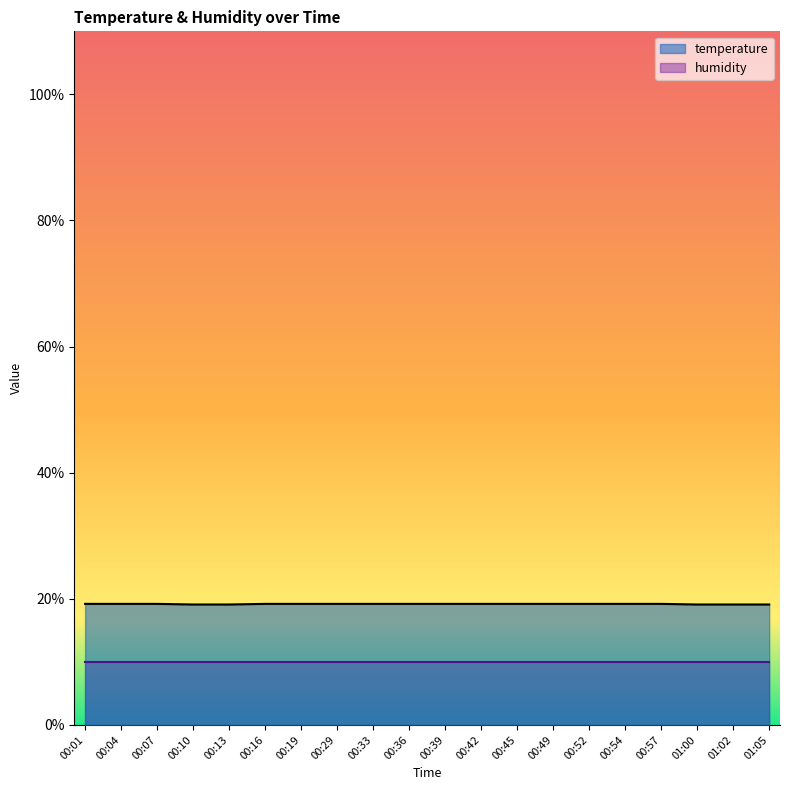

What is the sum of the values at 00:42 and 00:04?

38.4